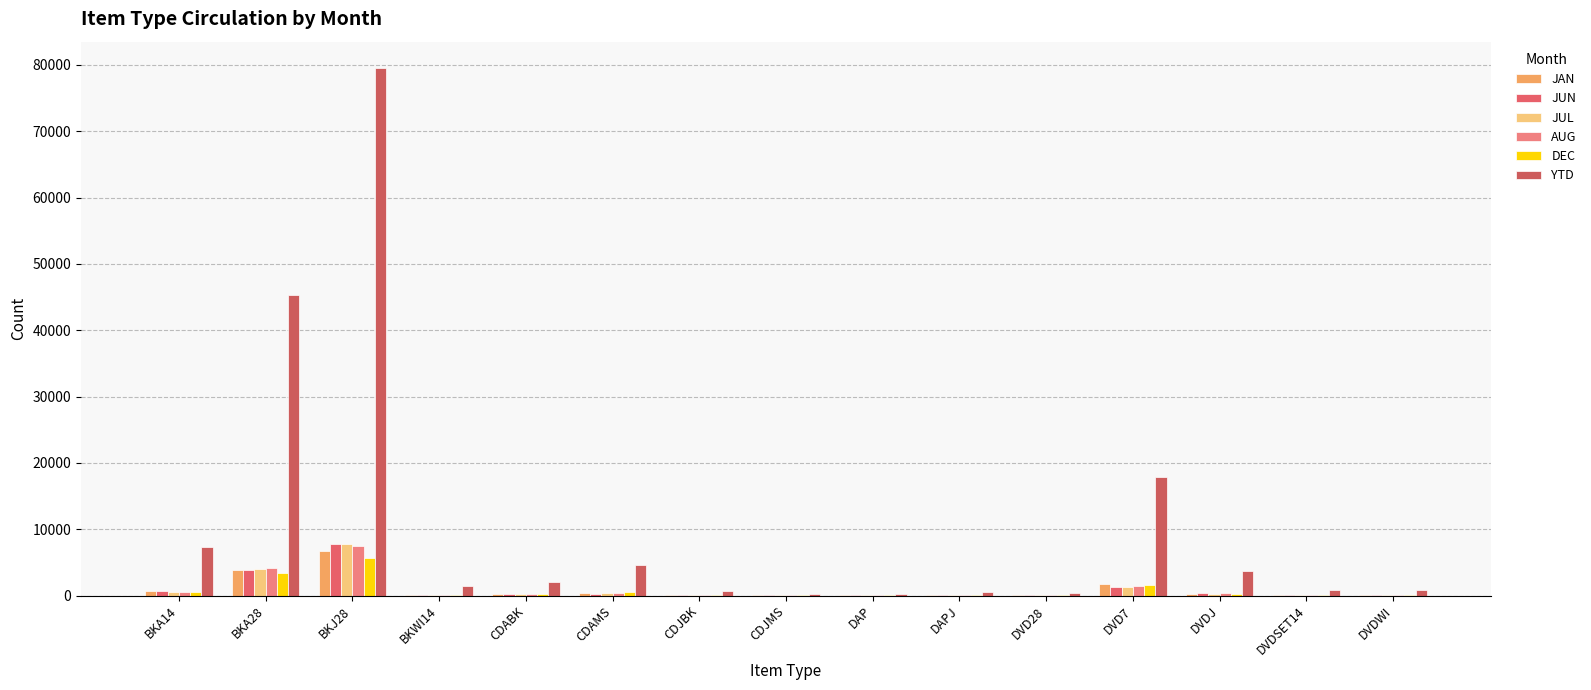

Are the bars horizontal?

No